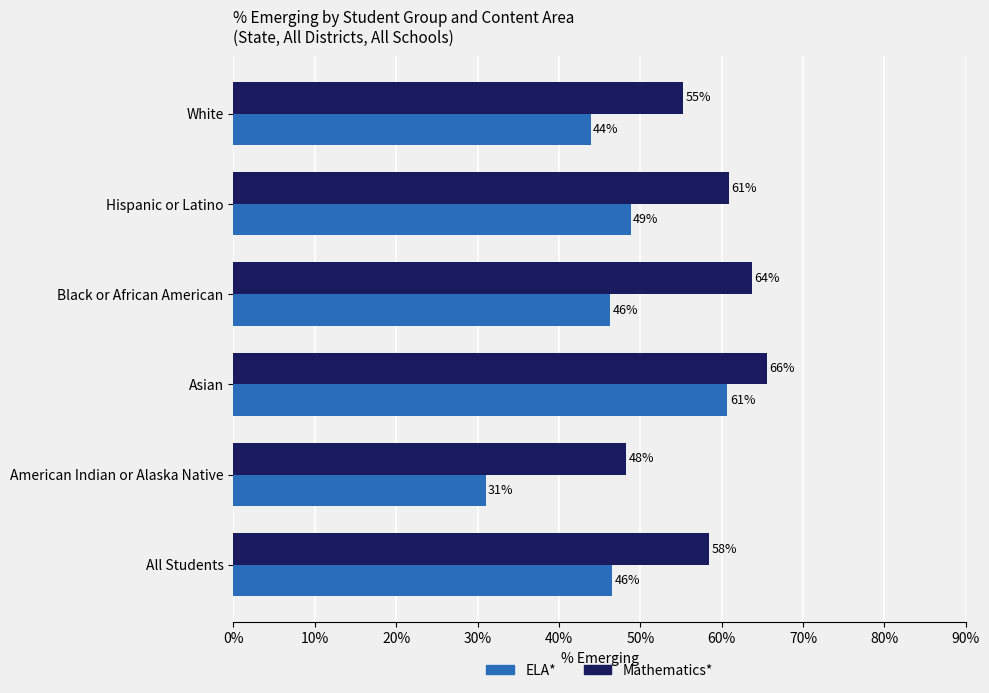

What is the spread (max minus min) of values at All Students?

12.0